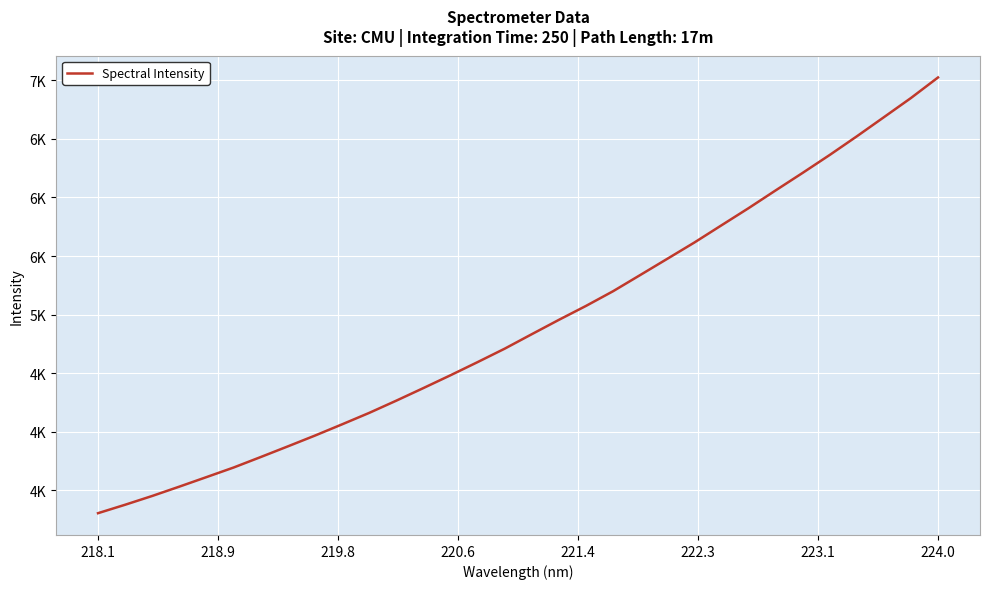

What is the difference between the second highest and second lowest values?

3470.6